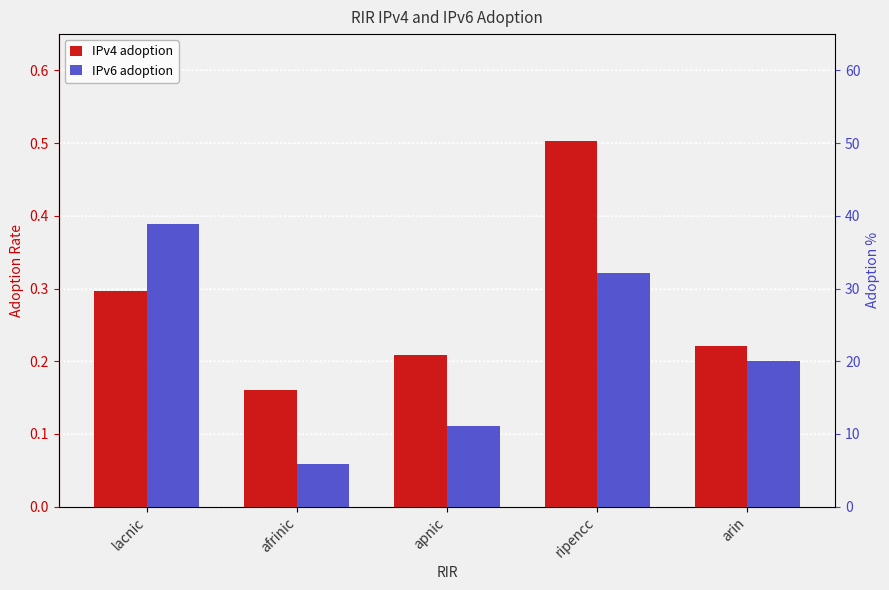

At which label is IPv4 adoption closest to 0?

afrinic